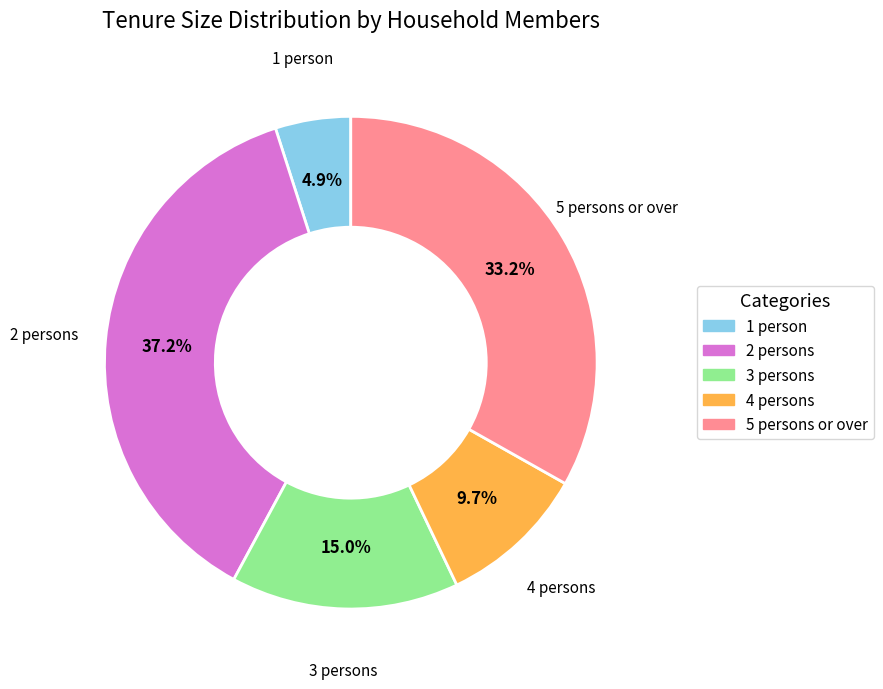

What percentage is the 5 persons or over slice, to the nearest percent?

33%